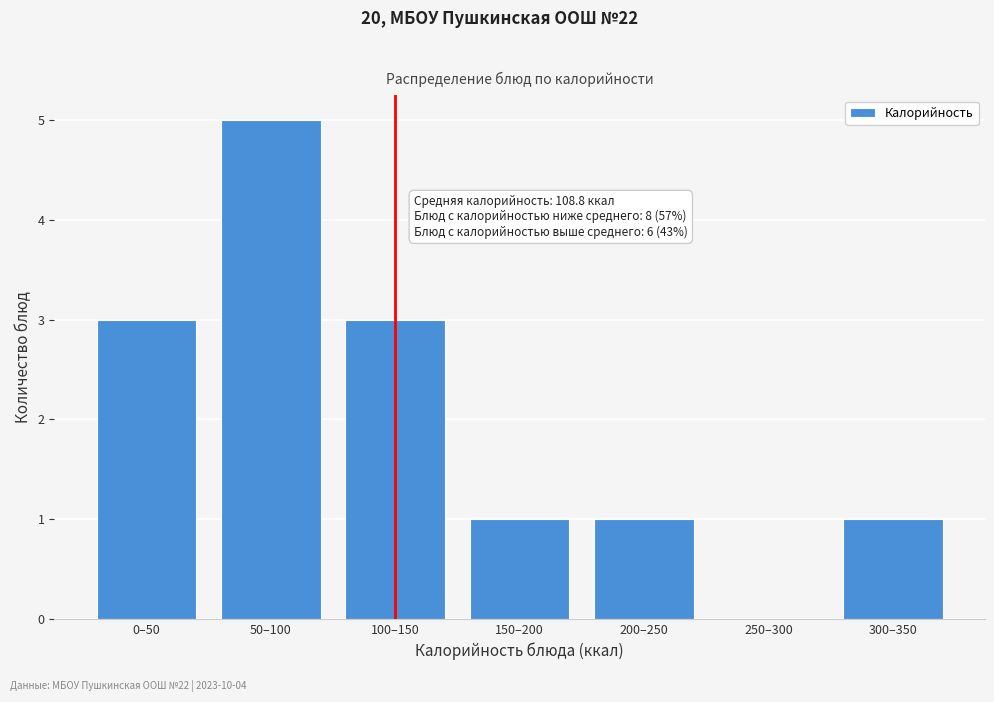

Reading left to right, transcribe all the data shown in this chart.

0–50=3	50–100=5	100–150=3	150–200=1	200–250=1	250–300=0	300–350=1